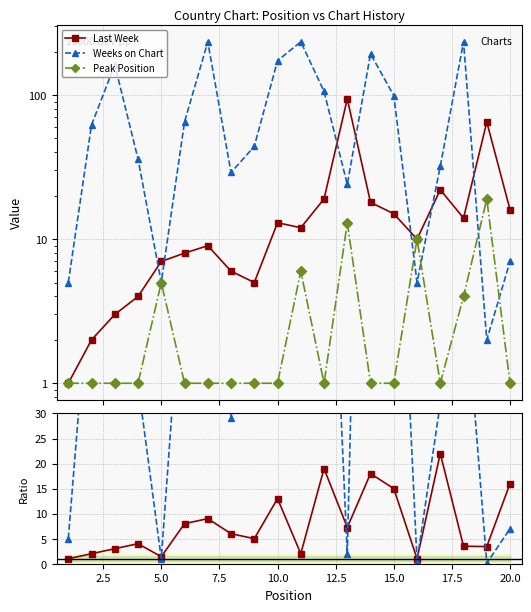

True or false: Peak Position has more than 2 points higher than both neighbors.

True